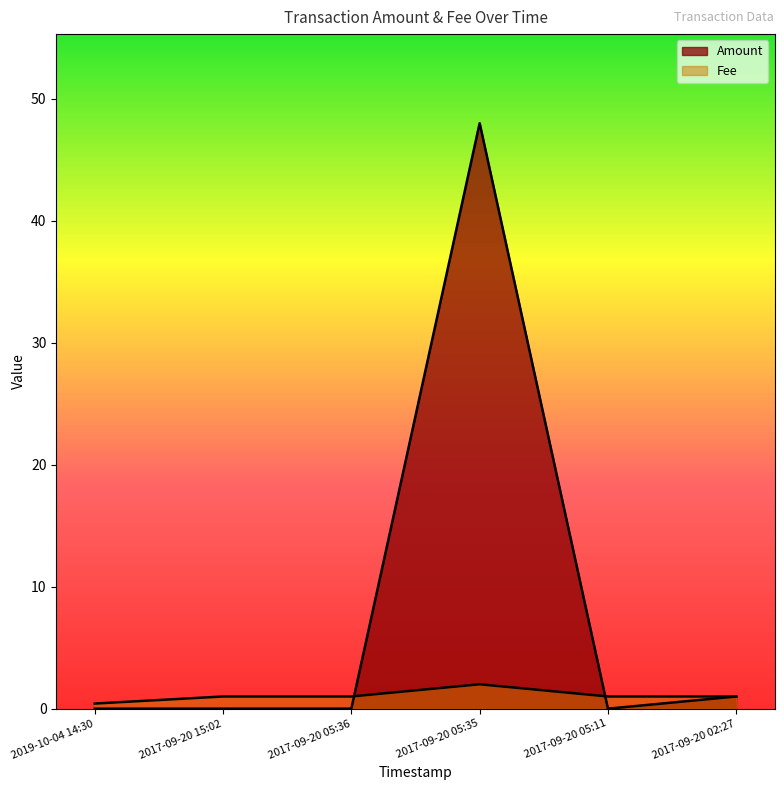

How many categories are shown in the chart?

6